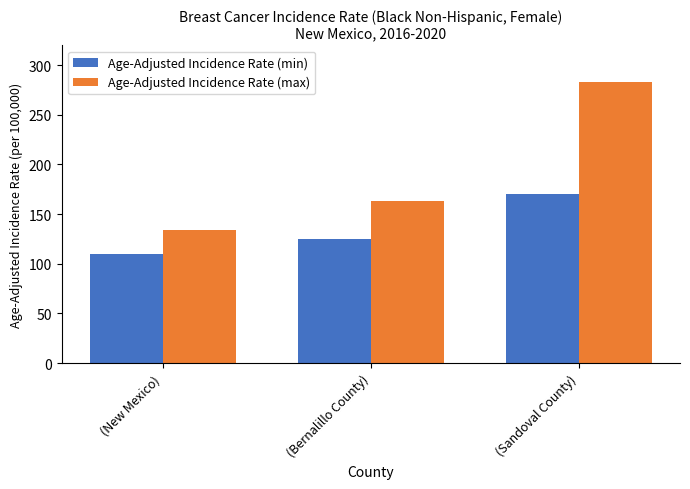

What is the label of the 2nd bar from the right?

(Bernalillo County)